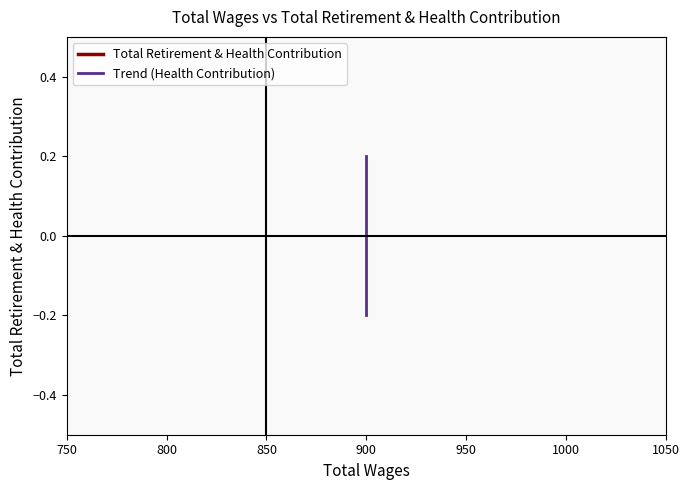

True or false: Total Retirement & Health Contribution and Trend (Health Contribution) intersect in this chart.

False